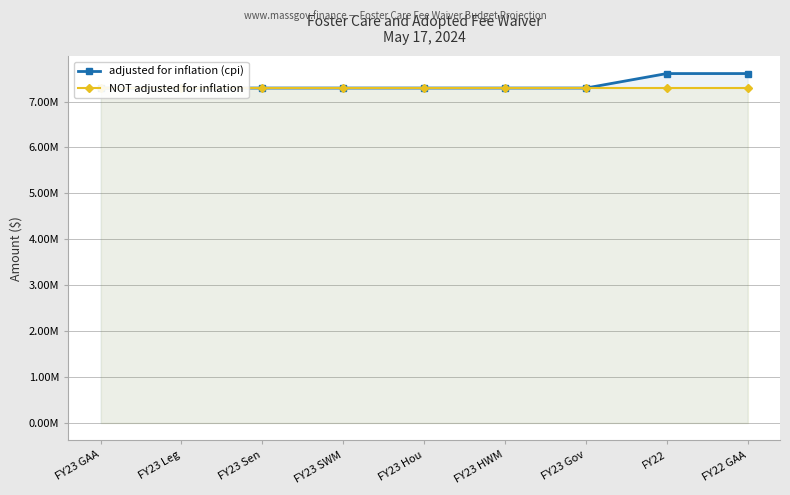

True or false: NOT adjusted for inflation and adjusted for inflation (cpi) intersect in this chart.

False